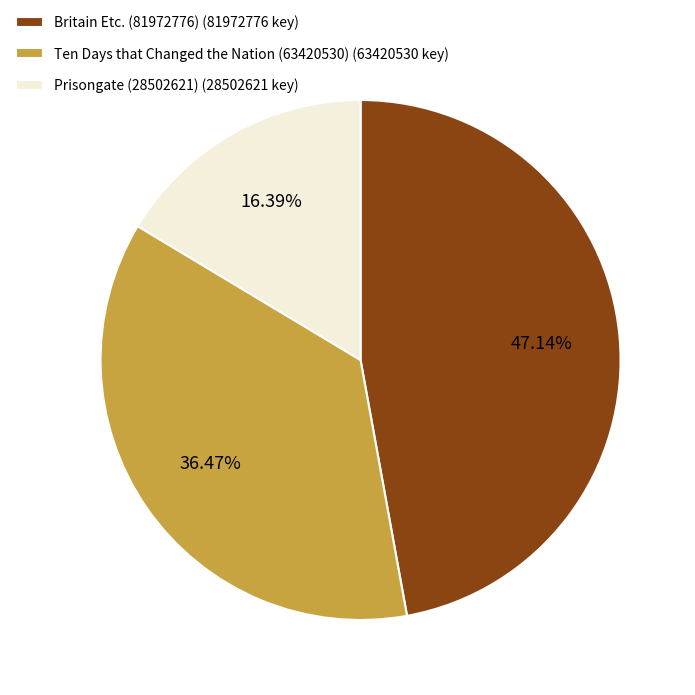

To the nearest percent, what is the average slice percentage?

33%